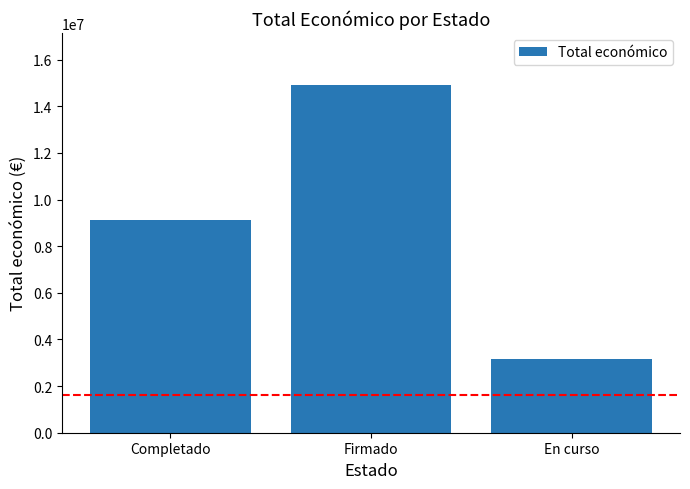

The chart shows a value of 3165526 at En curso. True or false?

True